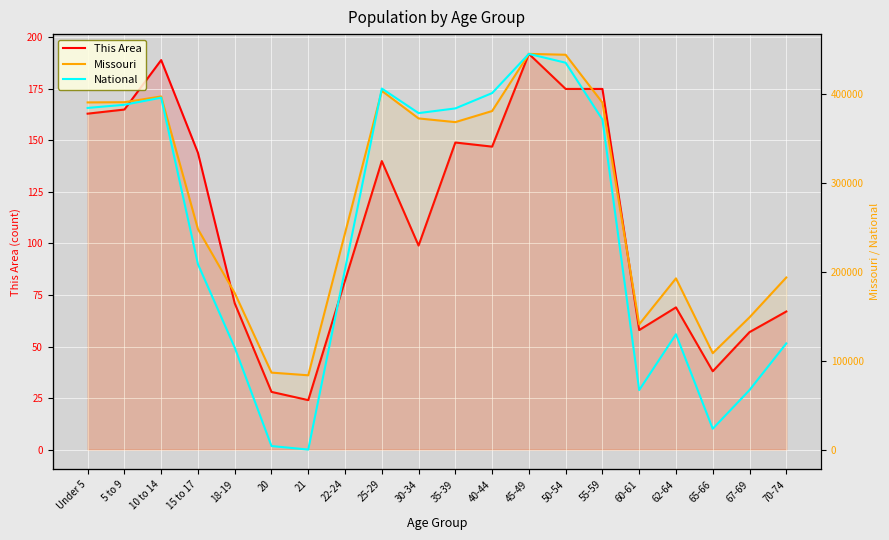

The Missouri series shows 116626 at 62-64. True or false?

False